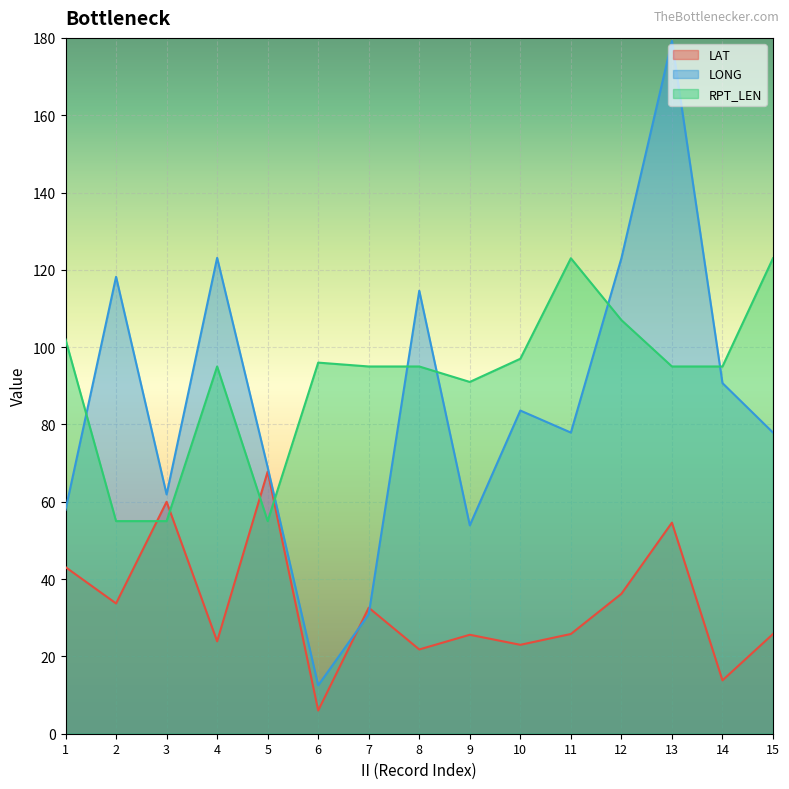

What is the maximum value for LONG?

179.2